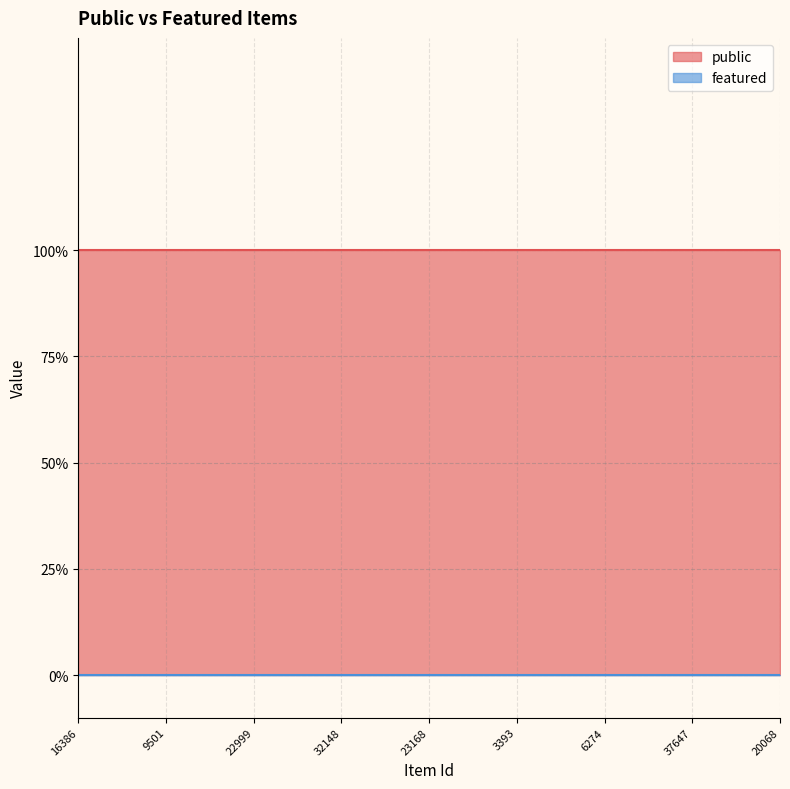

Where is featured nearest to the value 0?

16386